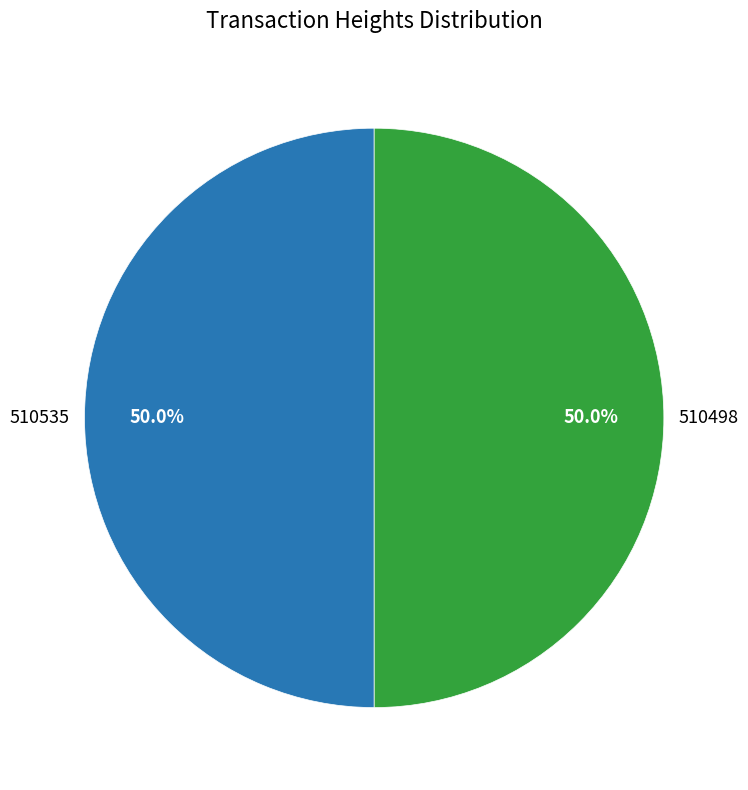

How many segments does this pie chart have?

2